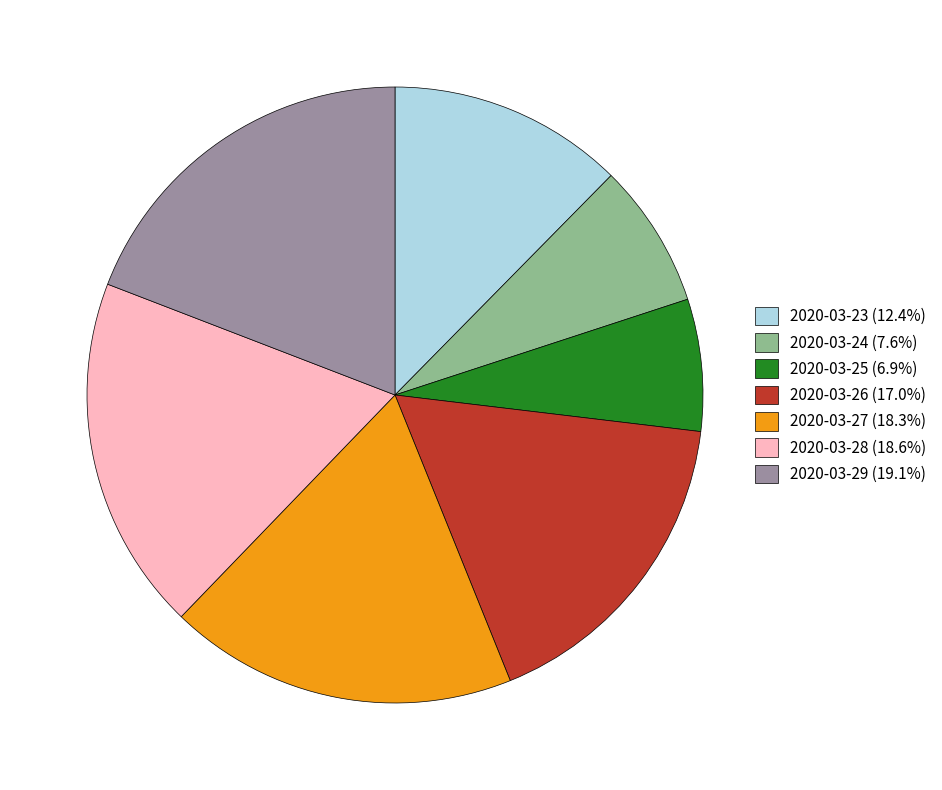

Is the sum of 2020-03-24 (7.6%) and 2020-03-28 (18.6%) greater than half?

No